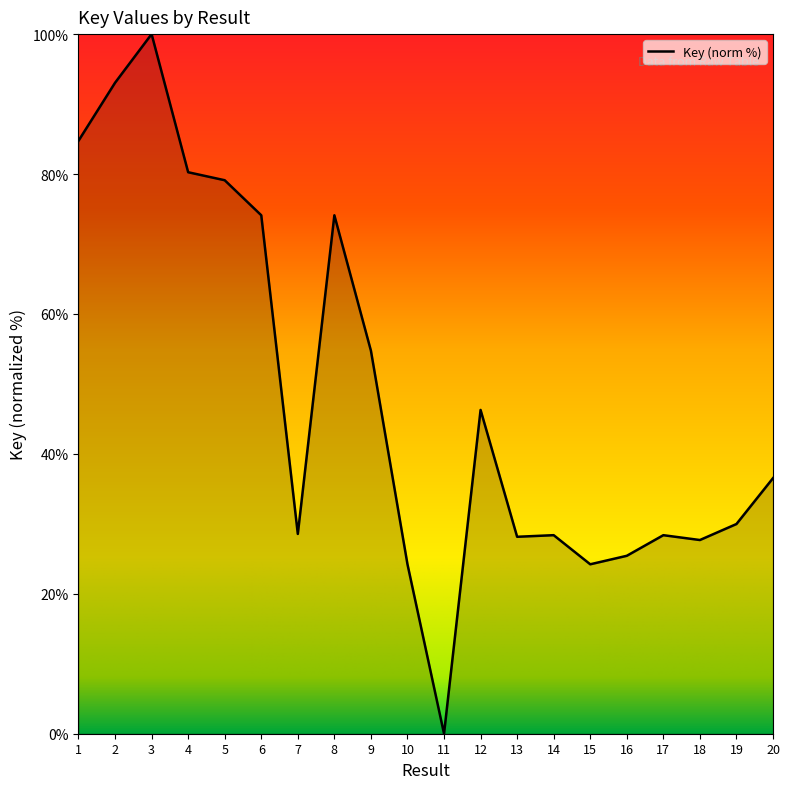

How many categories are shown in the chart?

20